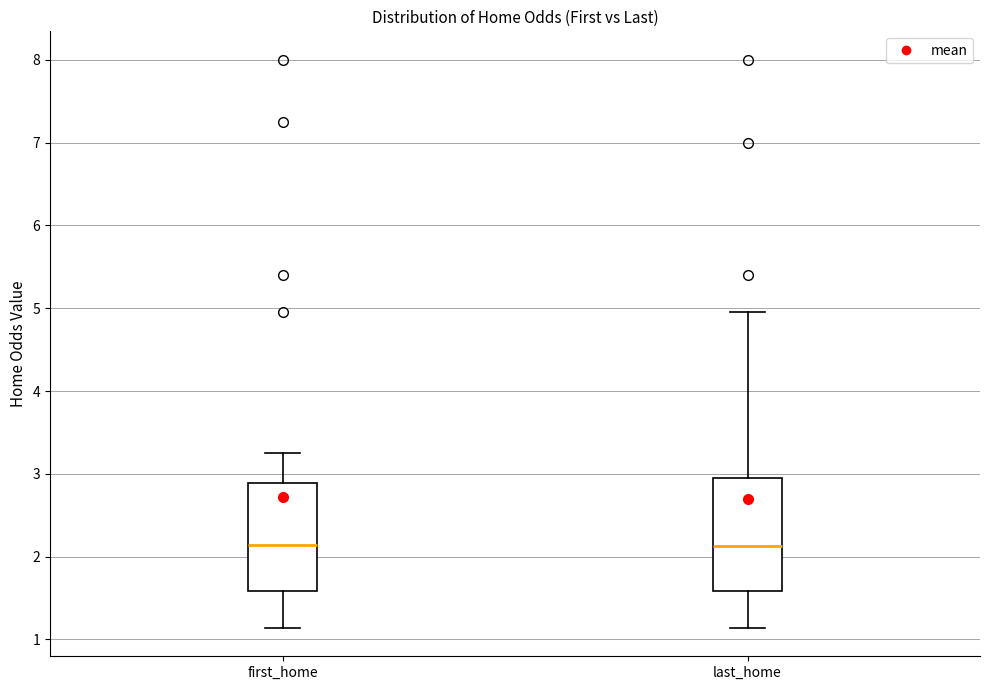

Where does the median line of the box for first_home sit on the y-axis? The values are not printed on the chart, so give them approximately, as read against the axis.

2.1